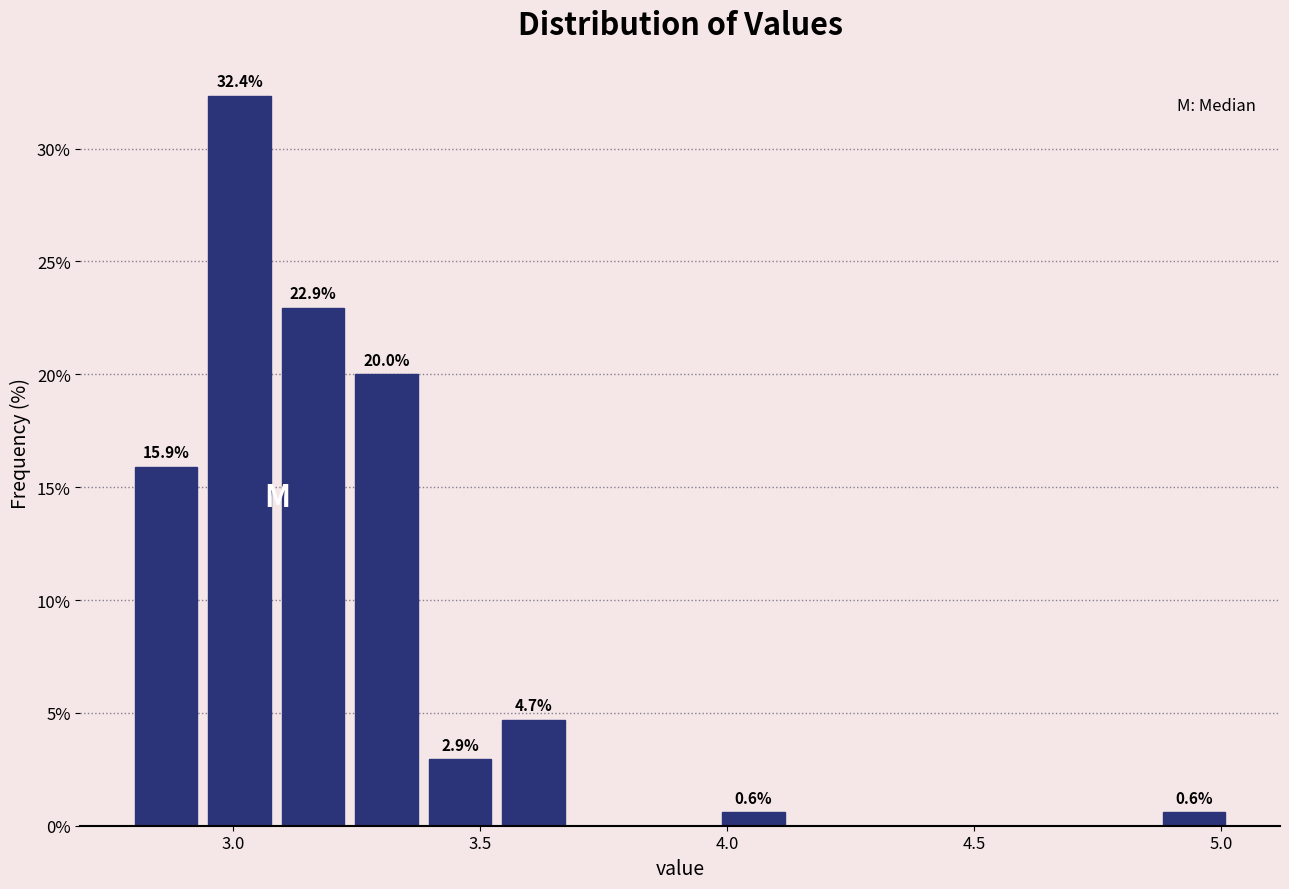

Around what value on the x-axis is the tallest bar? Give the approximate position of its centre, as read against the axis.

3.00